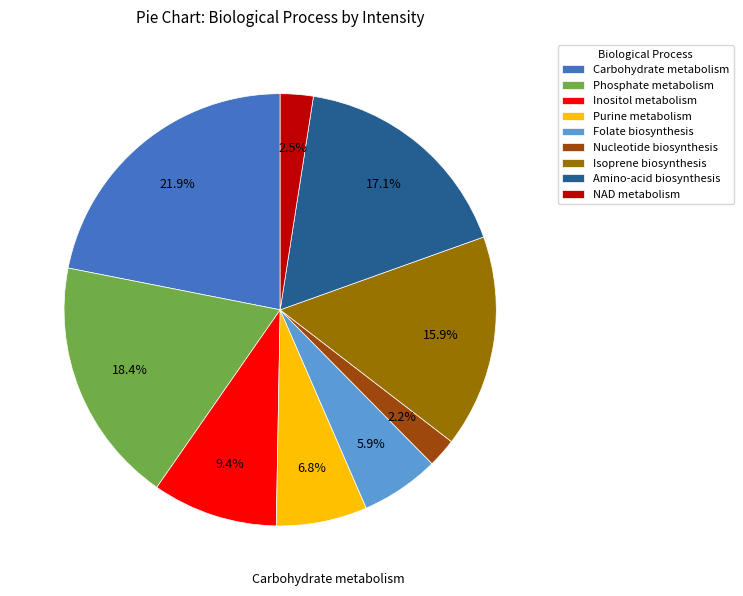

How many segments does this pie chart have?

9